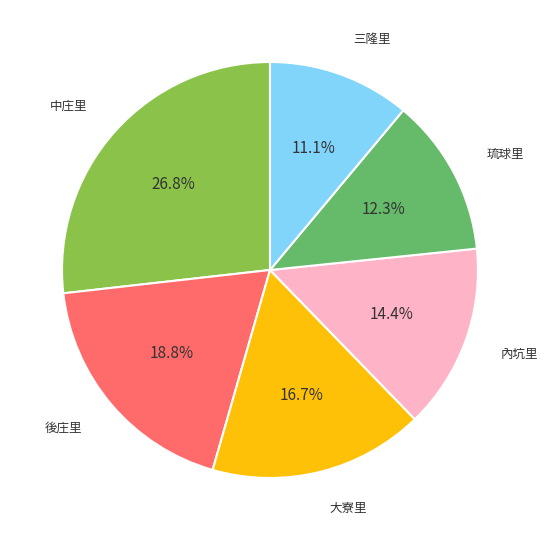

To the nearest percent, what is the average slice percentage?

17%